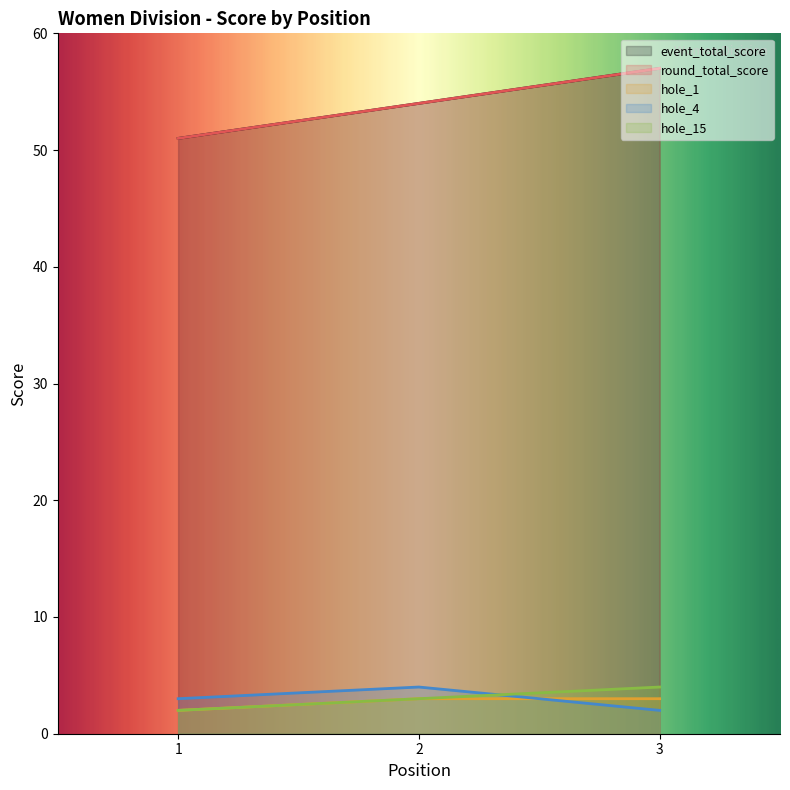

What is the spread (max minus min) of values at 2?

51